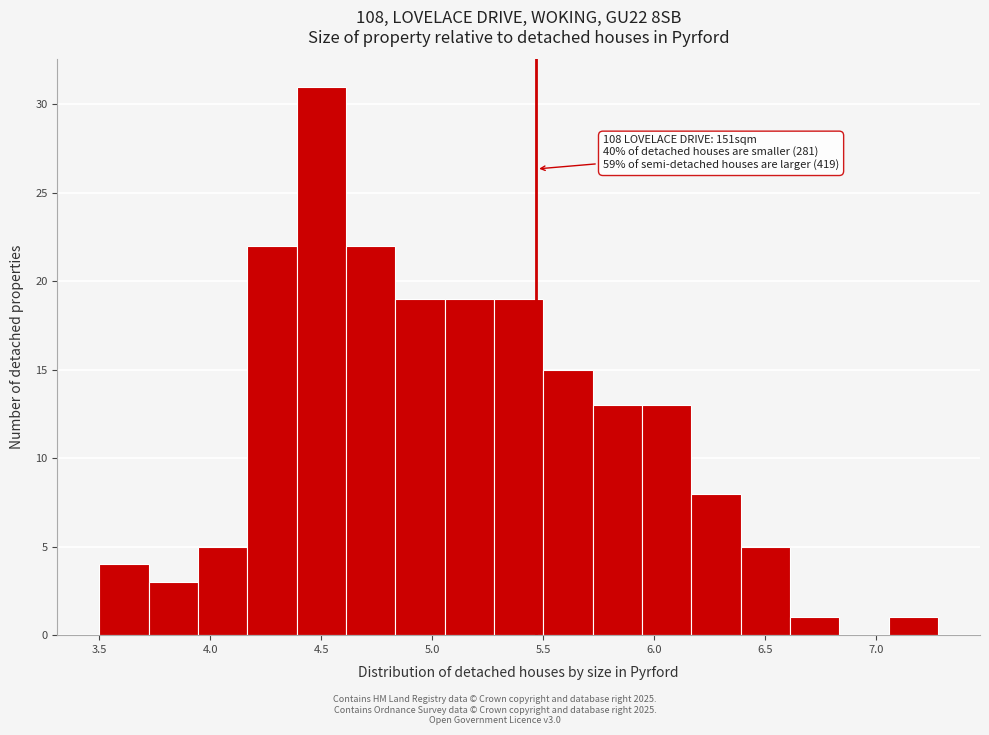

Over which range of the x-axis is the bar tallest?

4.40 to 4.60